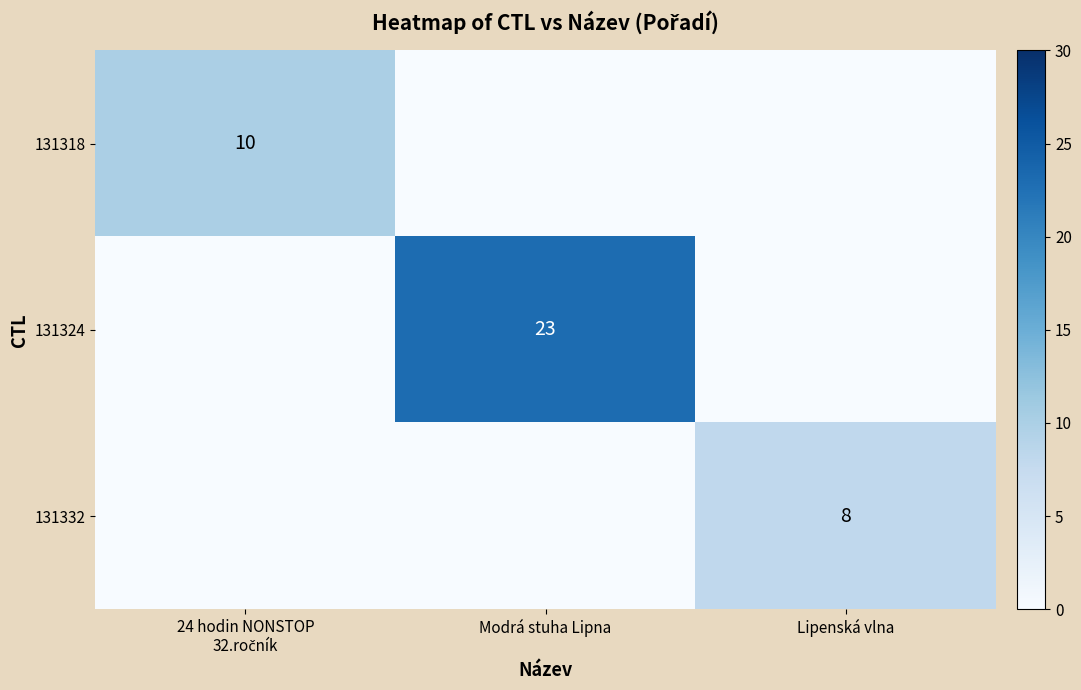

The value of 131332 at Lipenská vlna is 8. True or false?

True